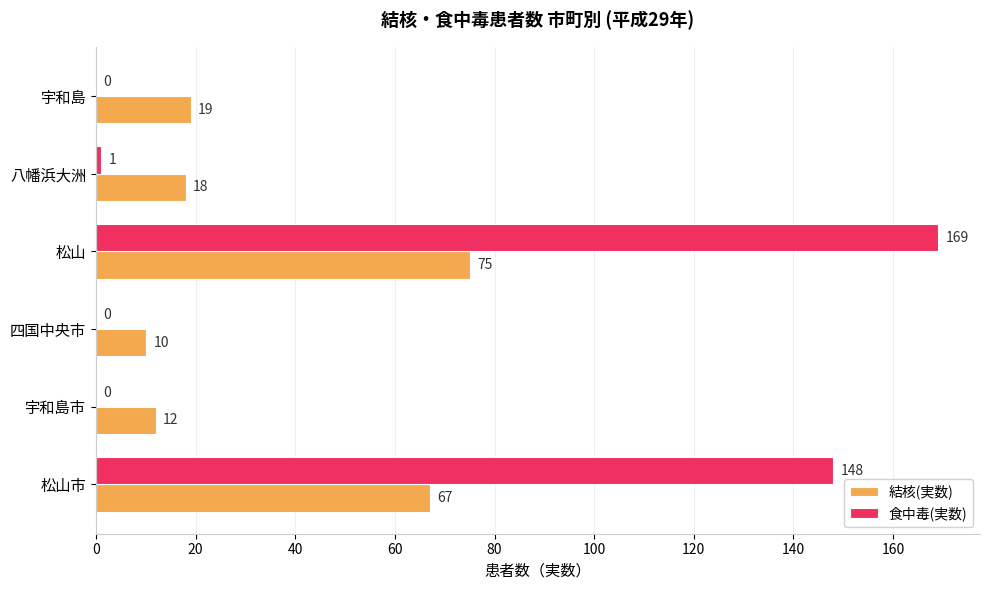

Where is 結核(実数) nearest to the value 42?

宇和島